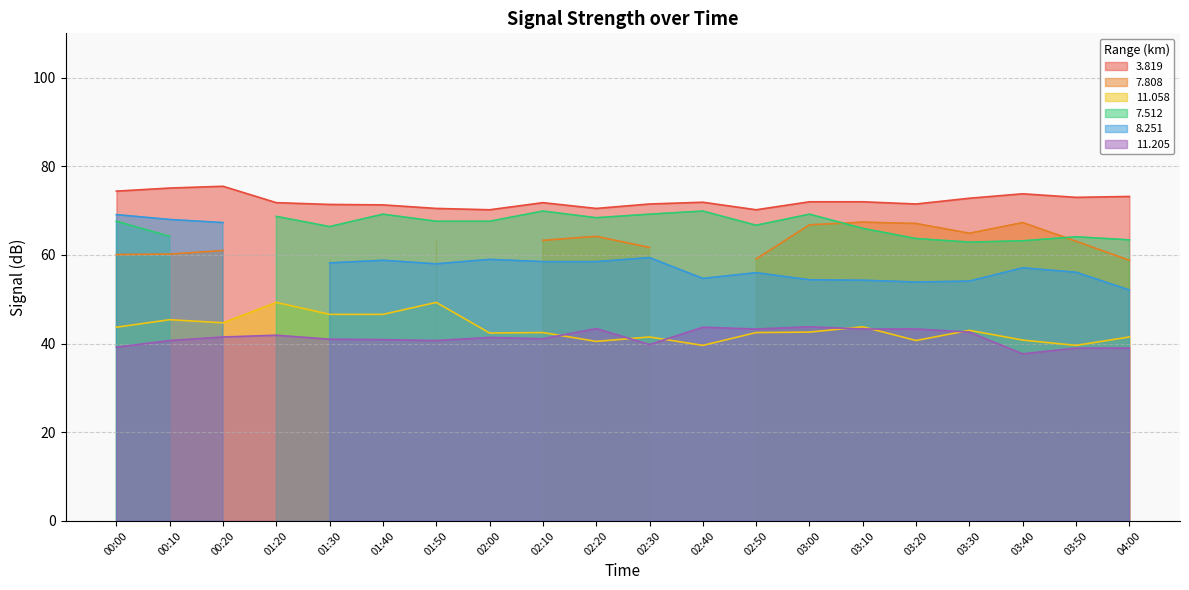

What position from the right is 04:00?

1